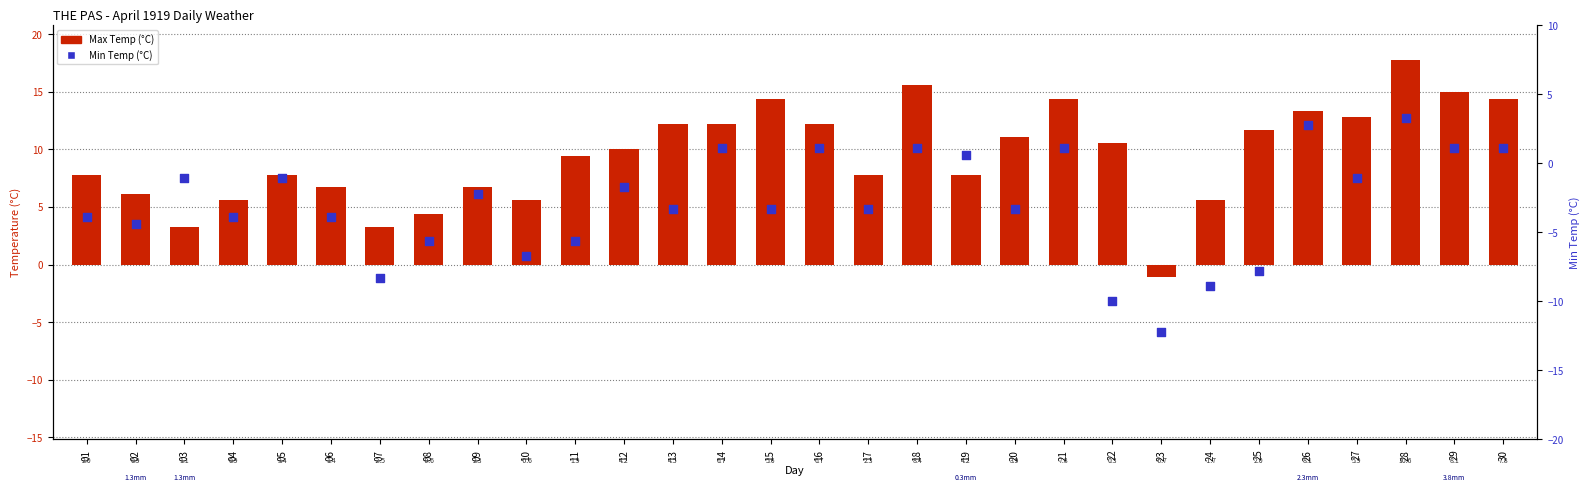

Which series has the largest total across all categories?

Max Temp (C)